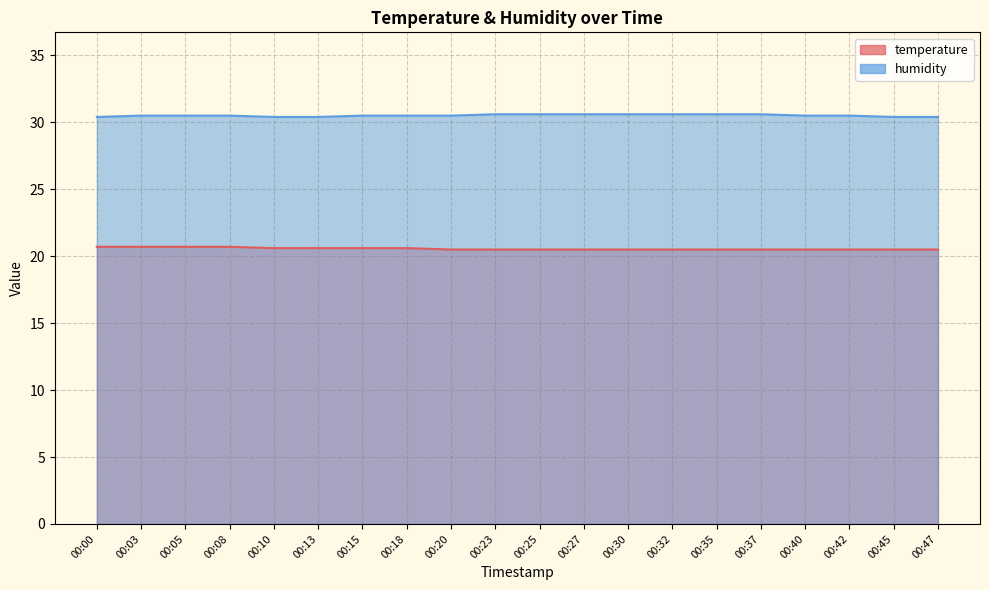

Which category has the lowest value across all series?

00:20